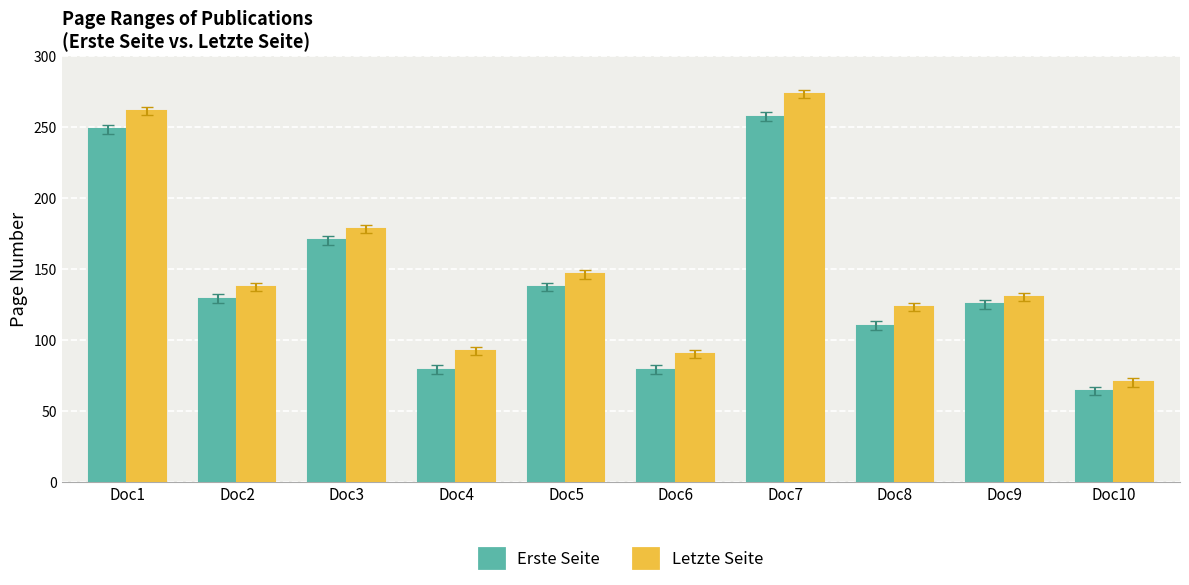

Which category has the highest value across all series?

Doc7